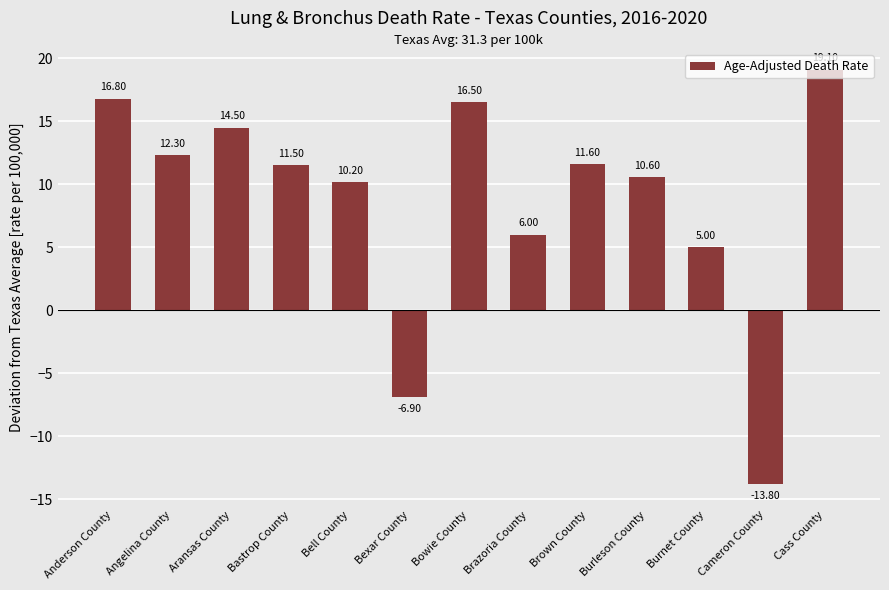

What is the label of the 2nd bar from the right?

Cameron County